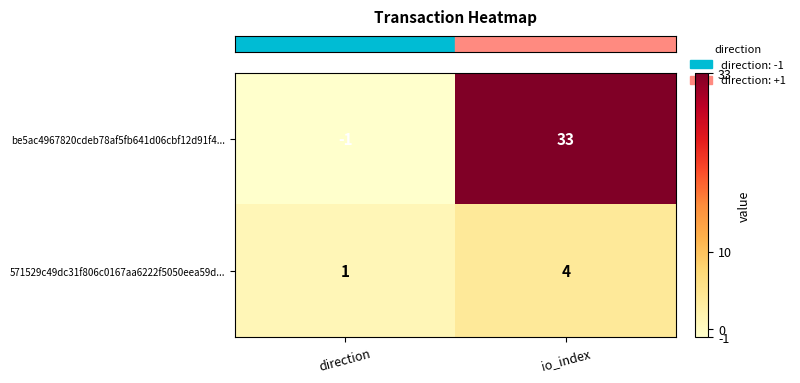

List the labels in order of 571529c49dc31f806c0167aa6222f5050eea59d... value, largest first.

io_index, direction